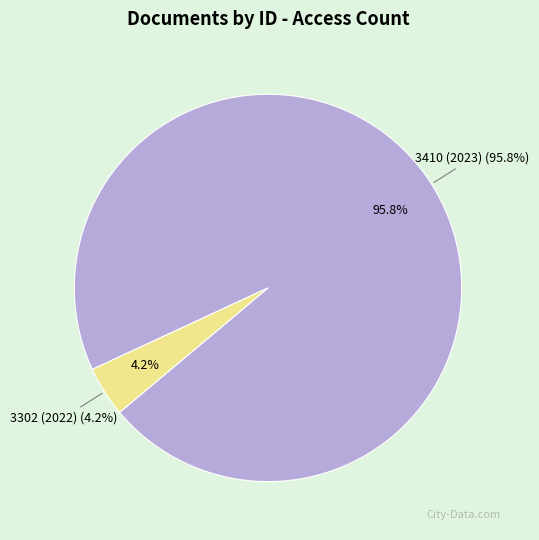

To the nearest percent, what is the combined percentage of 3410 (2023) and 3302 (2022)?

100%